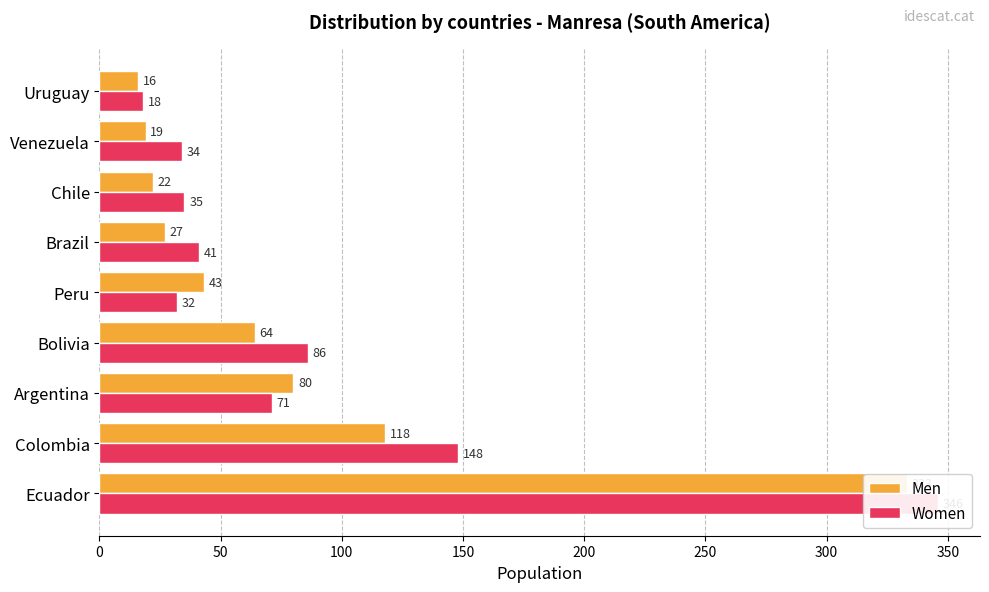

What is the maximum value shown in the chart?

346